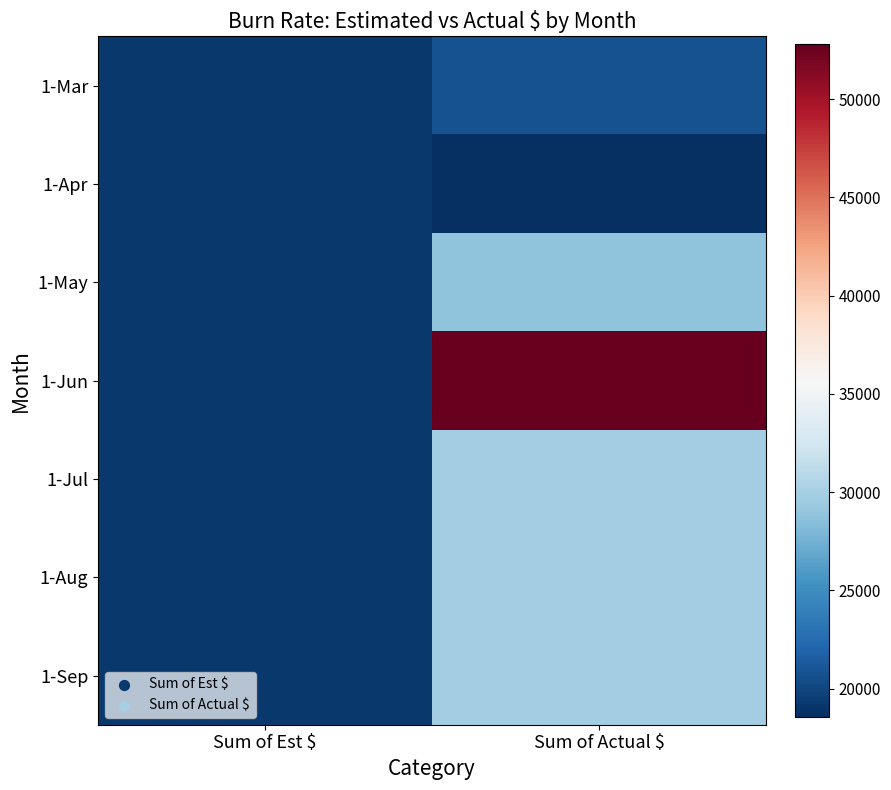

Reading left to right, transcribe all the data shown in this chart.

1-Mar: Sum of Est $=19200	Sum of Actual $=20800
1-Apr: Sum of Est $=19200	Sum of Actual $=18560
1-May: Sum of Est $=19200	Sum of Actual $=28800
1-Jun: Sum of Est $=19200	Sum of Actual $=52800
1-Jul: Sum of Est $=19200	Sum of Actual $=29750
1-Aug: Sum of Est $=19200	Sum of Actual $=29750
1-Sep: Sum of Est $=19200	Sum of Actual $=29750